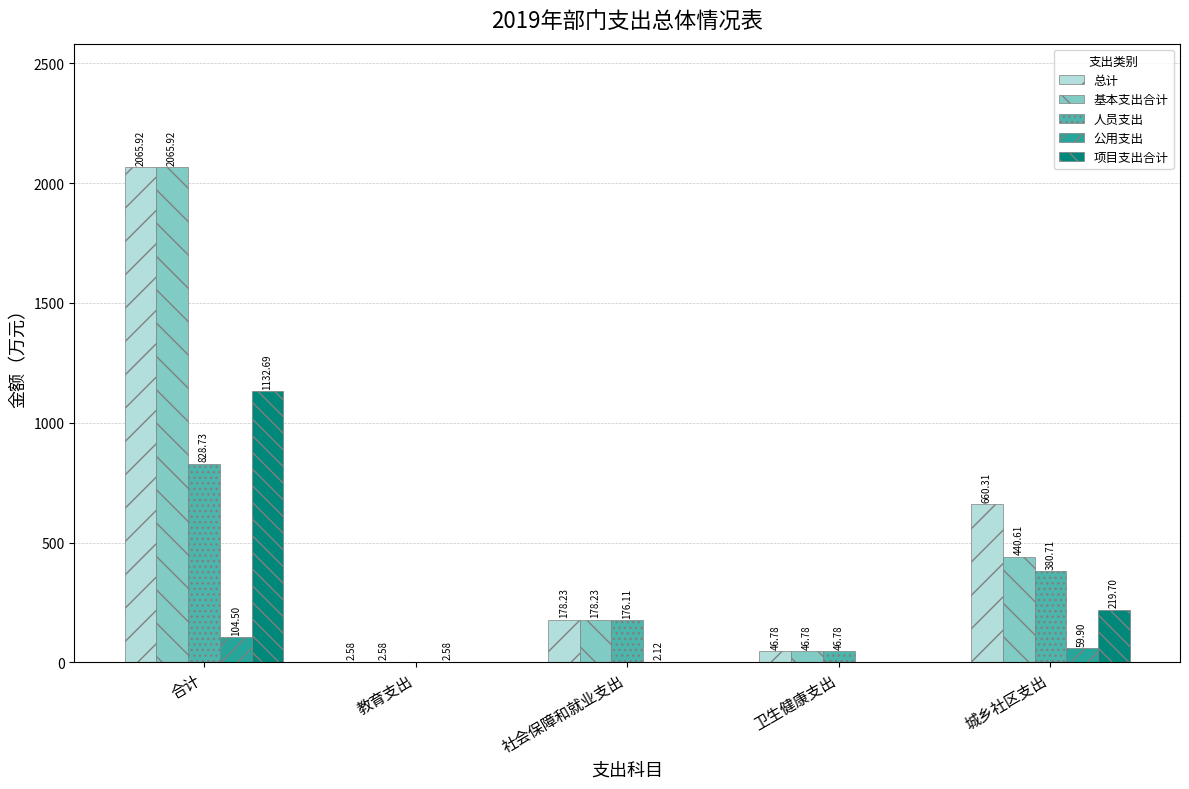

Where does the 总计 series first go above 178?

合计